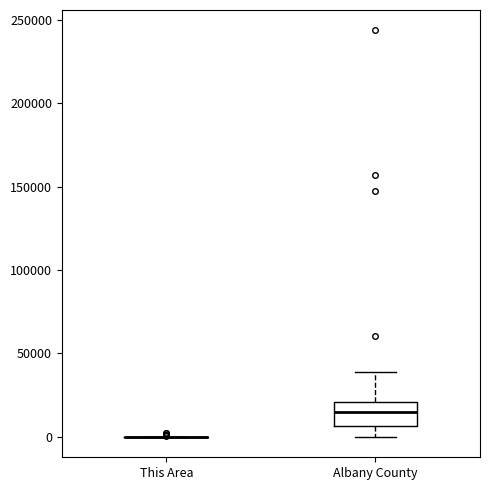

Reading left to right, read every box against the y-axis: the position of its median line, the range the box covers, and the ends of its whiskers. The values are not printed on the chart, so give them approximately, as read against the axis.

This Area: box collapsed to a line at 0, whiskers 0 to 0
Albany County: median 15000, box 5000 to 20000, whiskers 0 to 40000